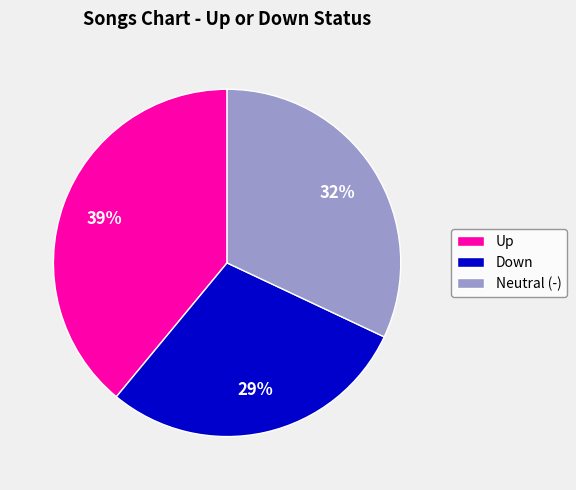

The Down slice represents 29% of the pie. True or false?

True